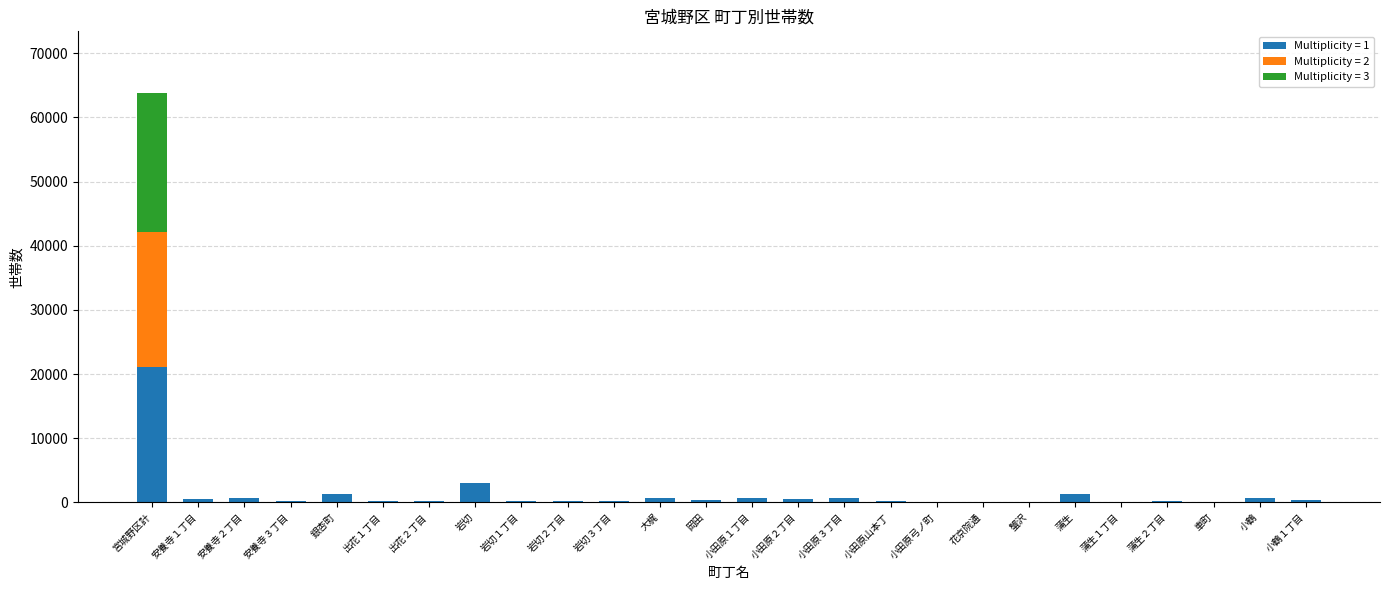

At which label does Multiplicity = 1 reach its peak?

宮城野区計